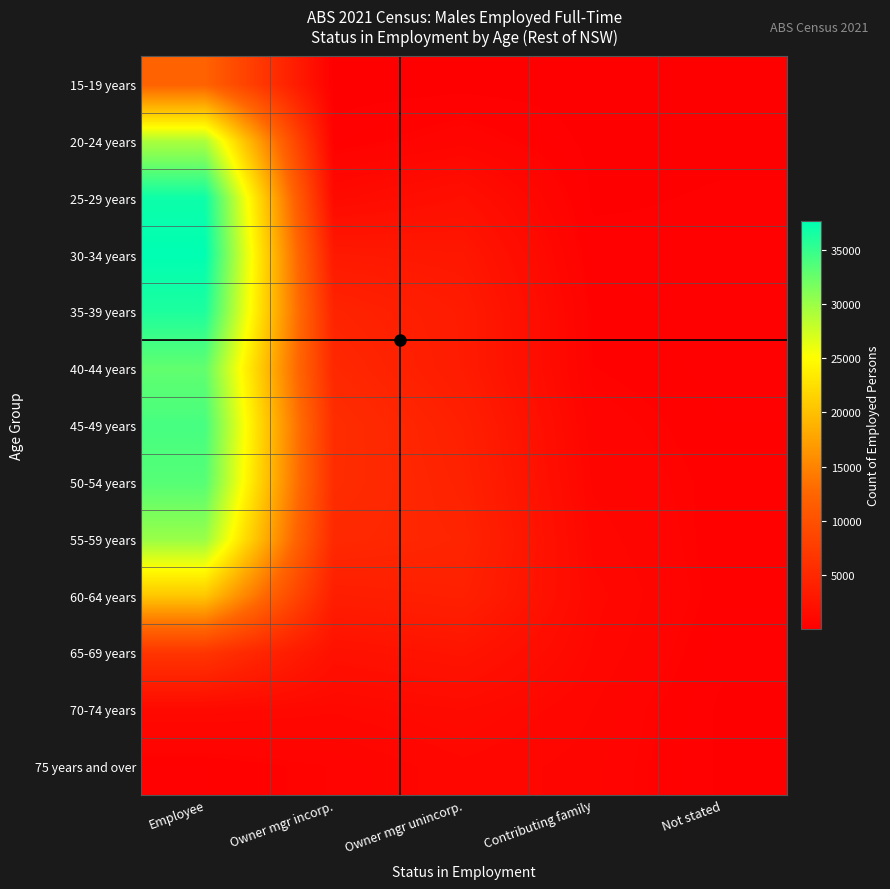

Reading left to right, extract all data points from this chart.

15-19 years: Employee=12110	Owner mgr incorp.=20	Owner mgr unincorp.=53	Contributing family=39	Not stated=75
20-24 years: Employee=29130	Owner mgr incorp.=278	Owner mgr unincorp.=722	Contributing family=79	Not stated=124
25-29 years: Employee=36933	Owner mgr incorp.=1320	Owner mgr unincorp.=1980	Contributing family=132	Not stated=187
30-34 years: Employee=37613	Owner mgr incorp.=3132	Owner mgr unincorp.=2914	Contributing family=239	Not stated=204
35-39 years: Employee=36155	Owner mgr incorp.=4433	Owner mgr unincorp.=3407	Contributing family=410	Not stated=245
40-44 years: Employee=32790	Owner mgr incorp.=4973	Owner mgr unincorp.=3436	Contributing family=466	Not stated=251
45-49 years: Employee=34104	Owner mgr incorp.=5616	Owner mgr unincorp.=3964	Contributing family=661	Not stated=316
50-54 years: Employee=33371	Owner mgr incorp.=5552	Owner mgr unincorp.=4229	Contributing family=787	Not stated=368
55-59 years: Employee=30113	Owner mgr incorp.=5086	Owner mgr unincorp.=4527	Contributing family=966	Not stated=334
60-64 years: Employee=20505	Owner mgr incorp.=3717	Owner mgr unincorp.=4066	Contributing family=1148	Not stated=338
65-69 years: Employee=6549	Owner mgr incorp.=2136	Owner mgr unincorp.=2603	Contributing family=1026	Not stated=228
70-74 years: Employee=1267	Owner mgr incorp.=1083	Owner mgr unincorp.=1418	Contributing family=824	Not stated=119
75 years and over: Employee=307	Owner mgr incorp.=552	Owner mgr unincorp.=978	Contributing family=732	Not stated=126